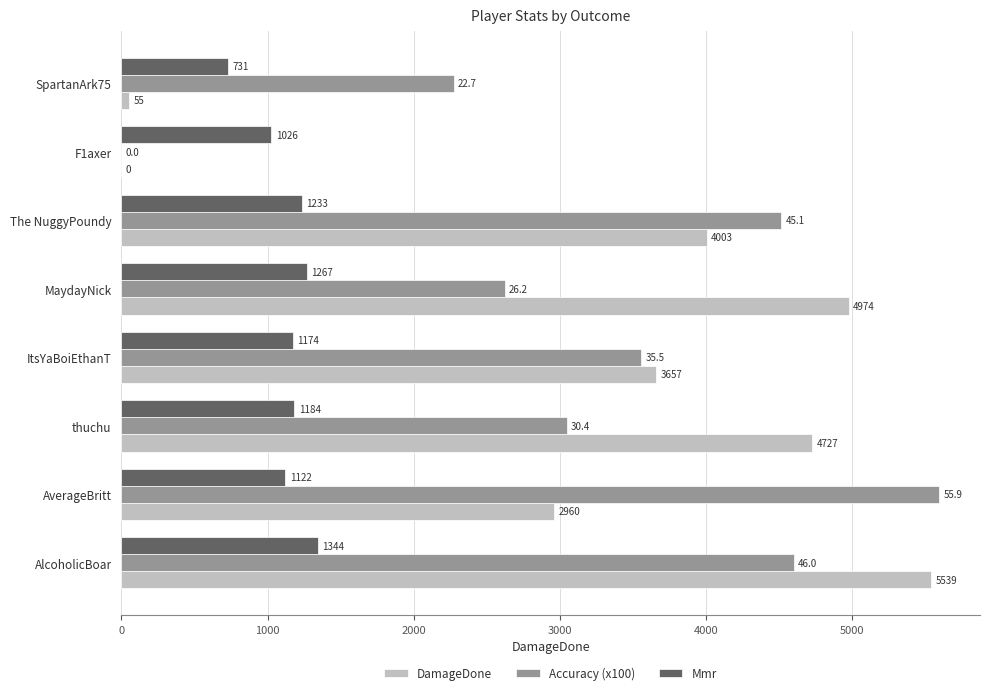

The value of Accuracy (x100) at thuchu is 1920.4. True or false?

False